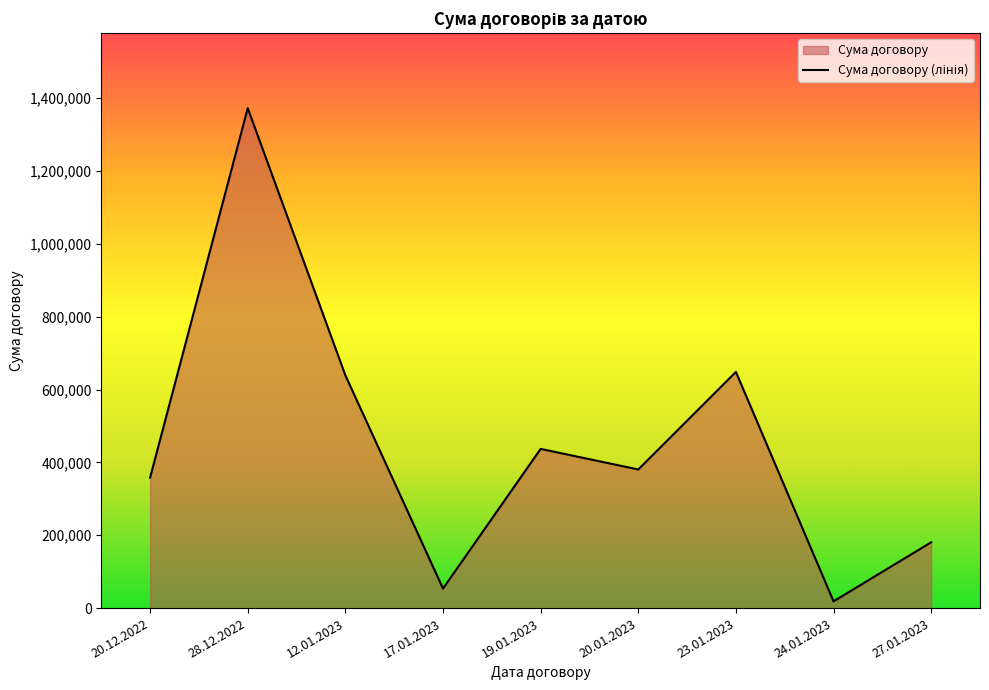

Rank the categories by value from lowest to highest.

24.01.2023, 17.01.2023, 27.01.2023, 20.12.2022, 20.01.2023, 19.01.2023, 12.01.2023, 23.01.2023, 28.12.2022